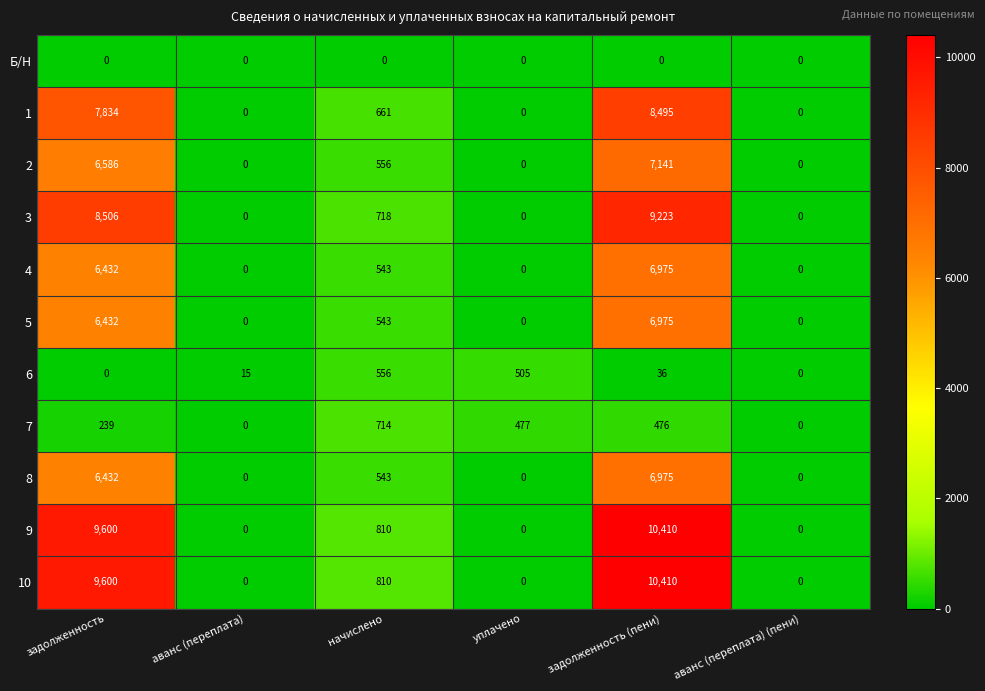

Where does the 3 series first go above 718?

задолженность